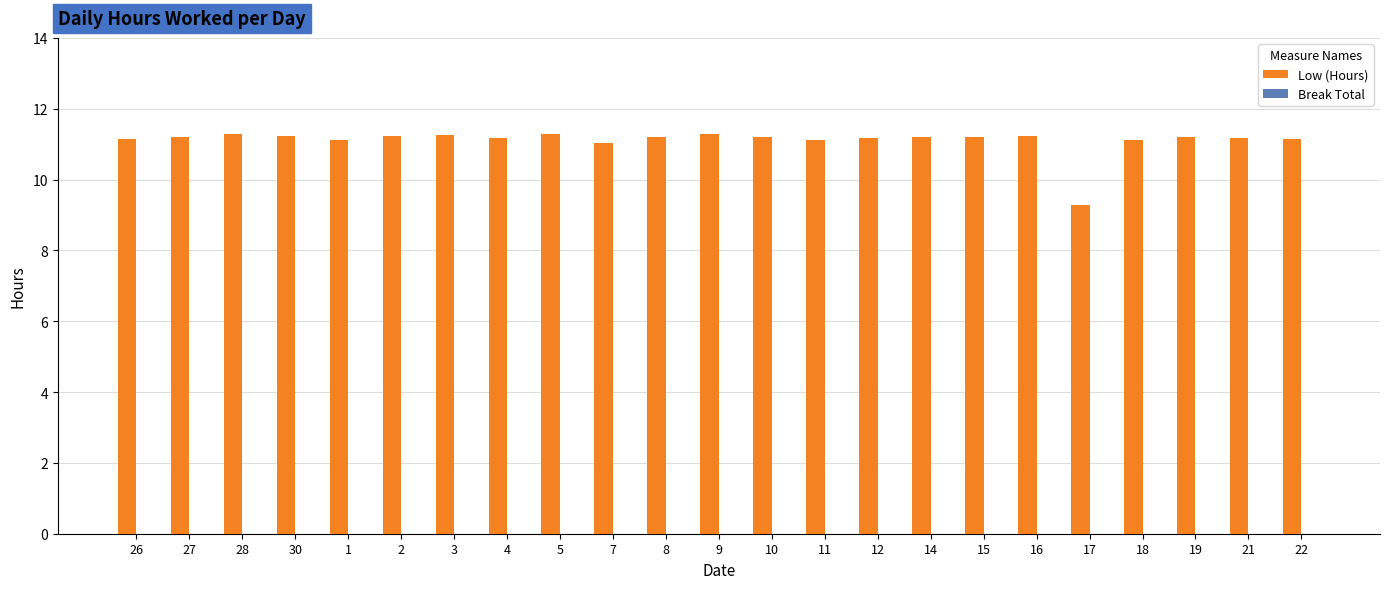

Which label corresponds to the smallest value in the chart?

17